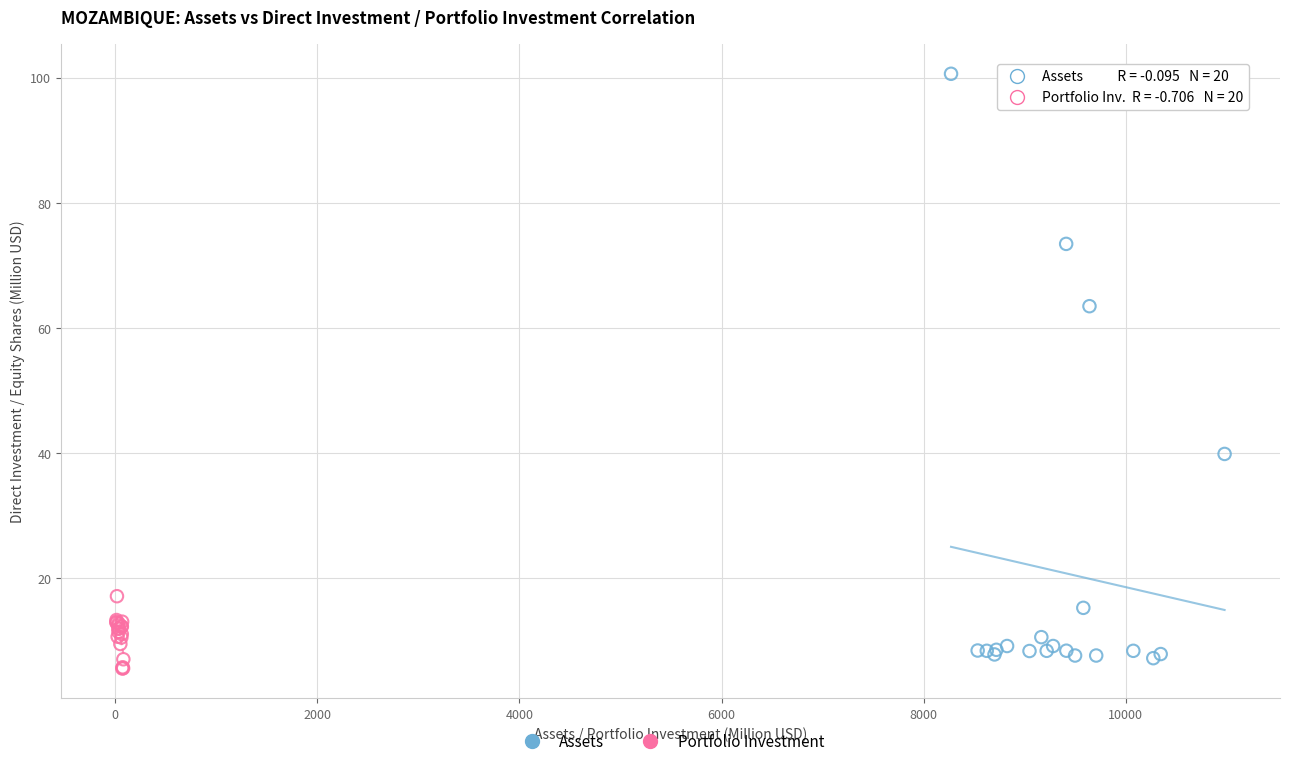

Which series has the widest spread of Y values?

Assets